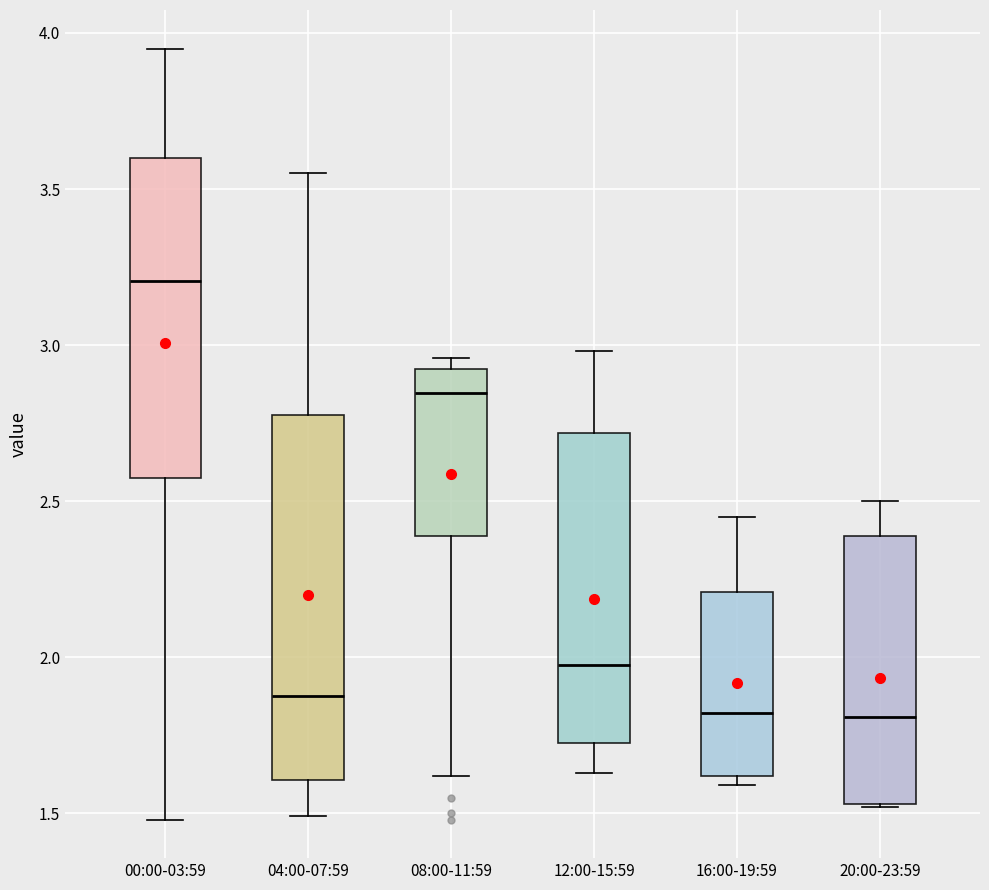

Comparing the boxes themselves (not the whiskers), which one is the tallest?

04:00-07:59